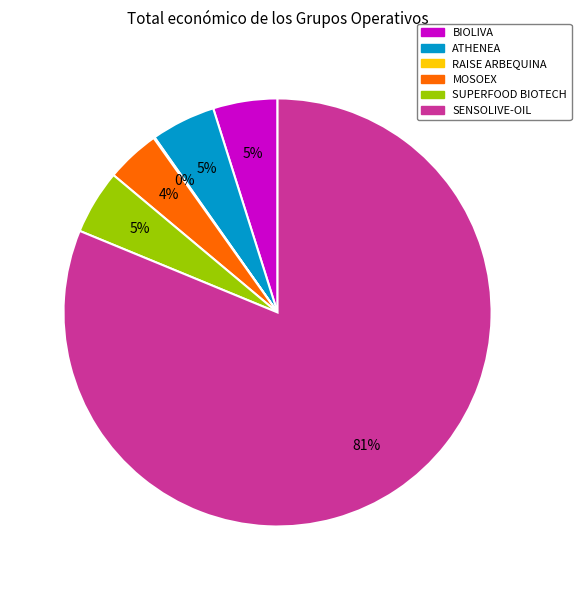

Combined, do SENSOLIVE-OIL and ATHENEA account for over 50%?

Yes